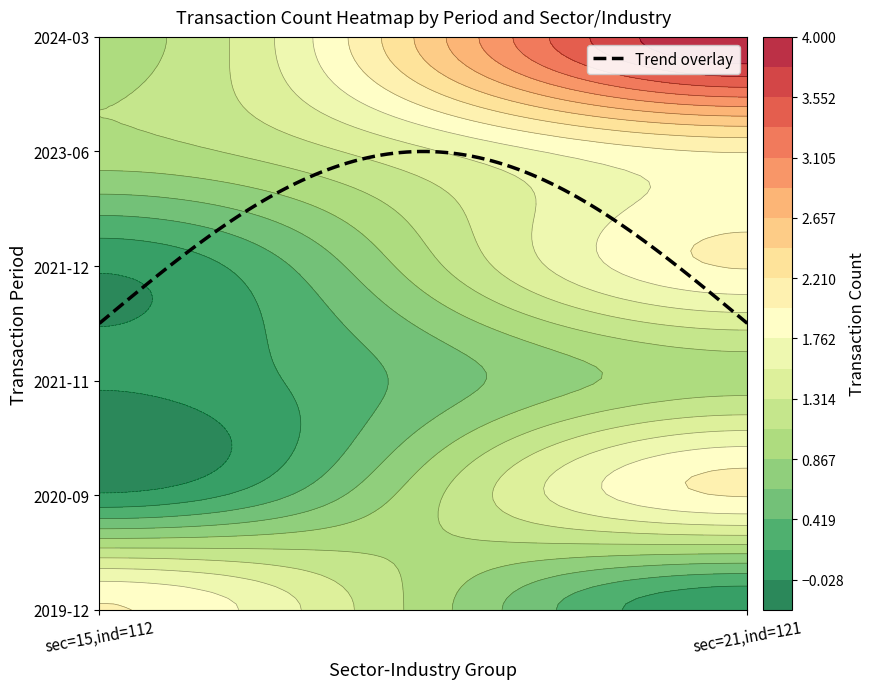

Rank the series by their maximum value, from lowest to highest.

15_112, 21_121